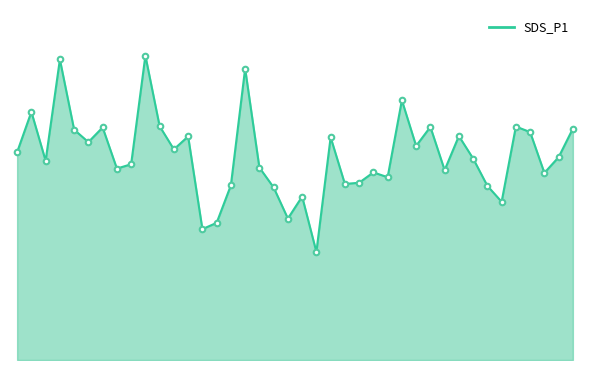

What is the sum of all values?

473.7